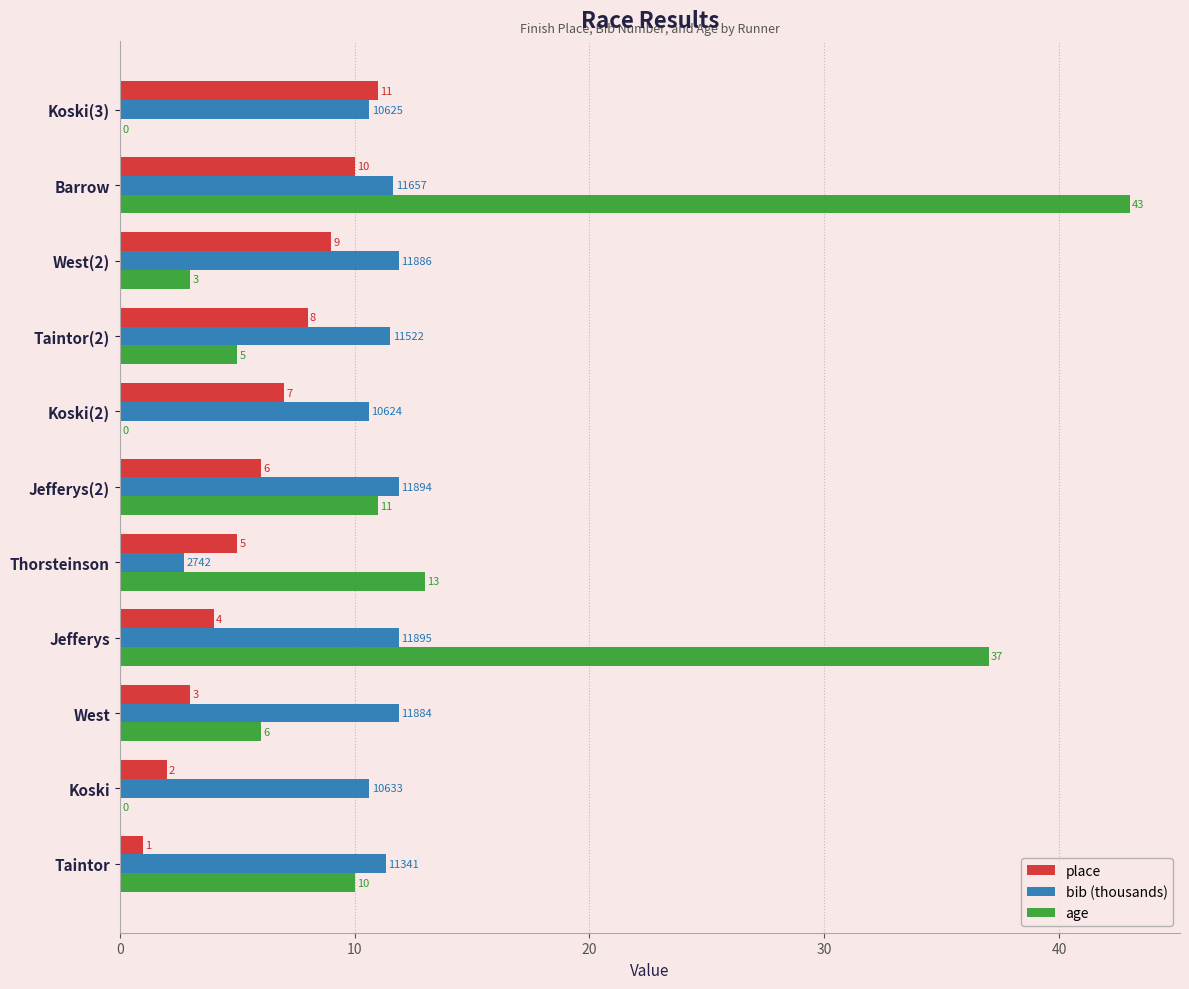

Where is place nearest to the value 6?

Jefferys(2)